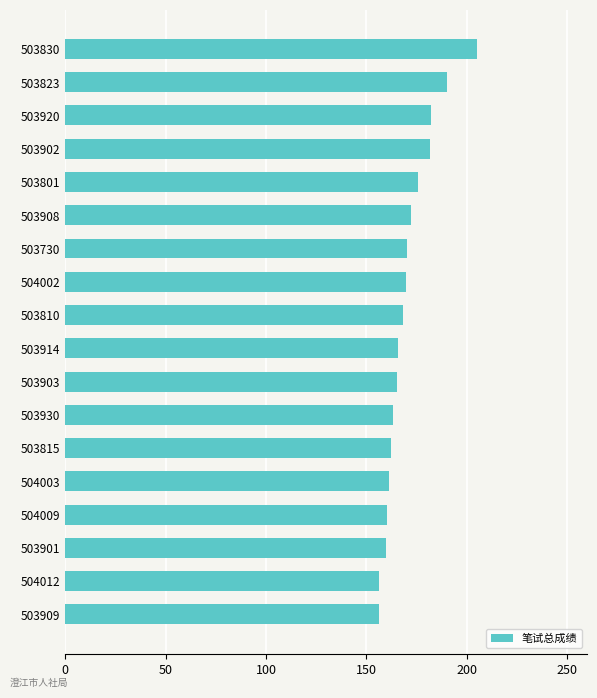

What is the greatest value displayed?

205.0